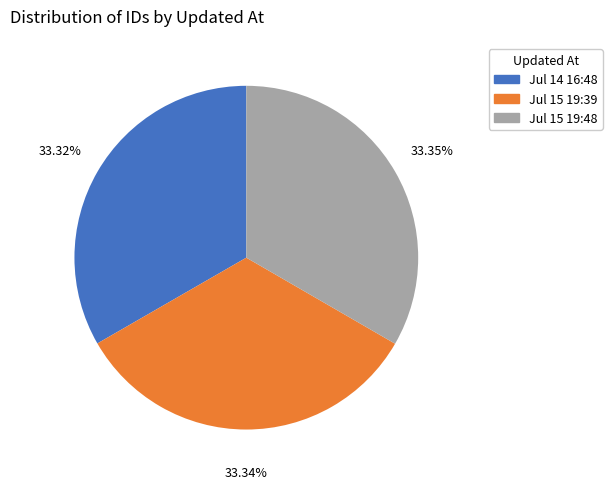

Is there a majority slice in this chart?

No